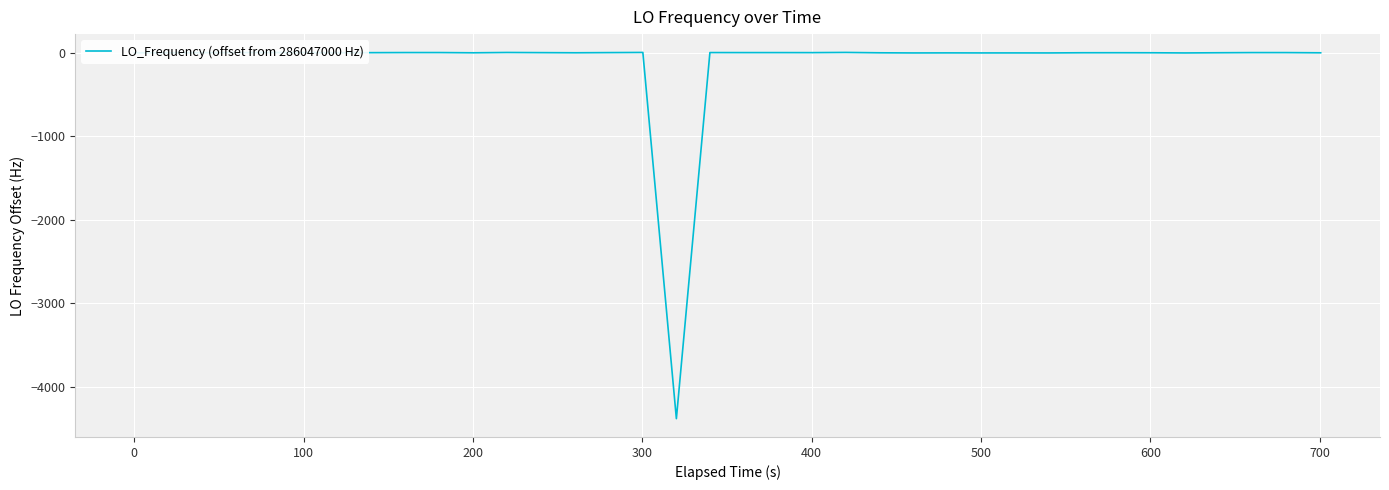

What is the difference between the maximum and minimum values?

4380.4